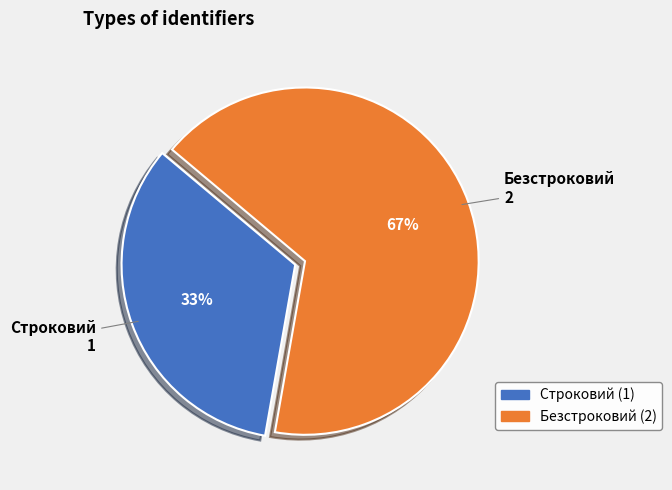

Do Безстроковий and Строковий together represent more than half of the pie?

Yes